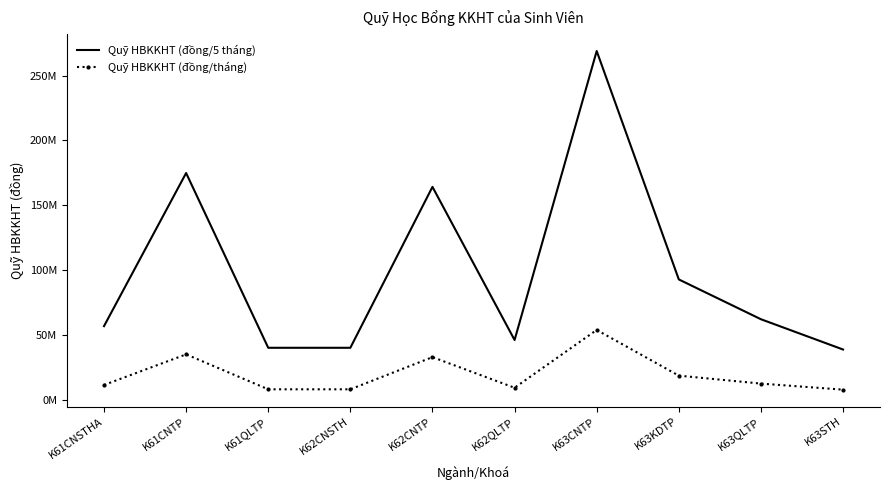

True or false: Quỹ HBKKHT (đồng/5 tháng) and Quỹ HBKKHT (đồng/tháng) cross at least once.

False